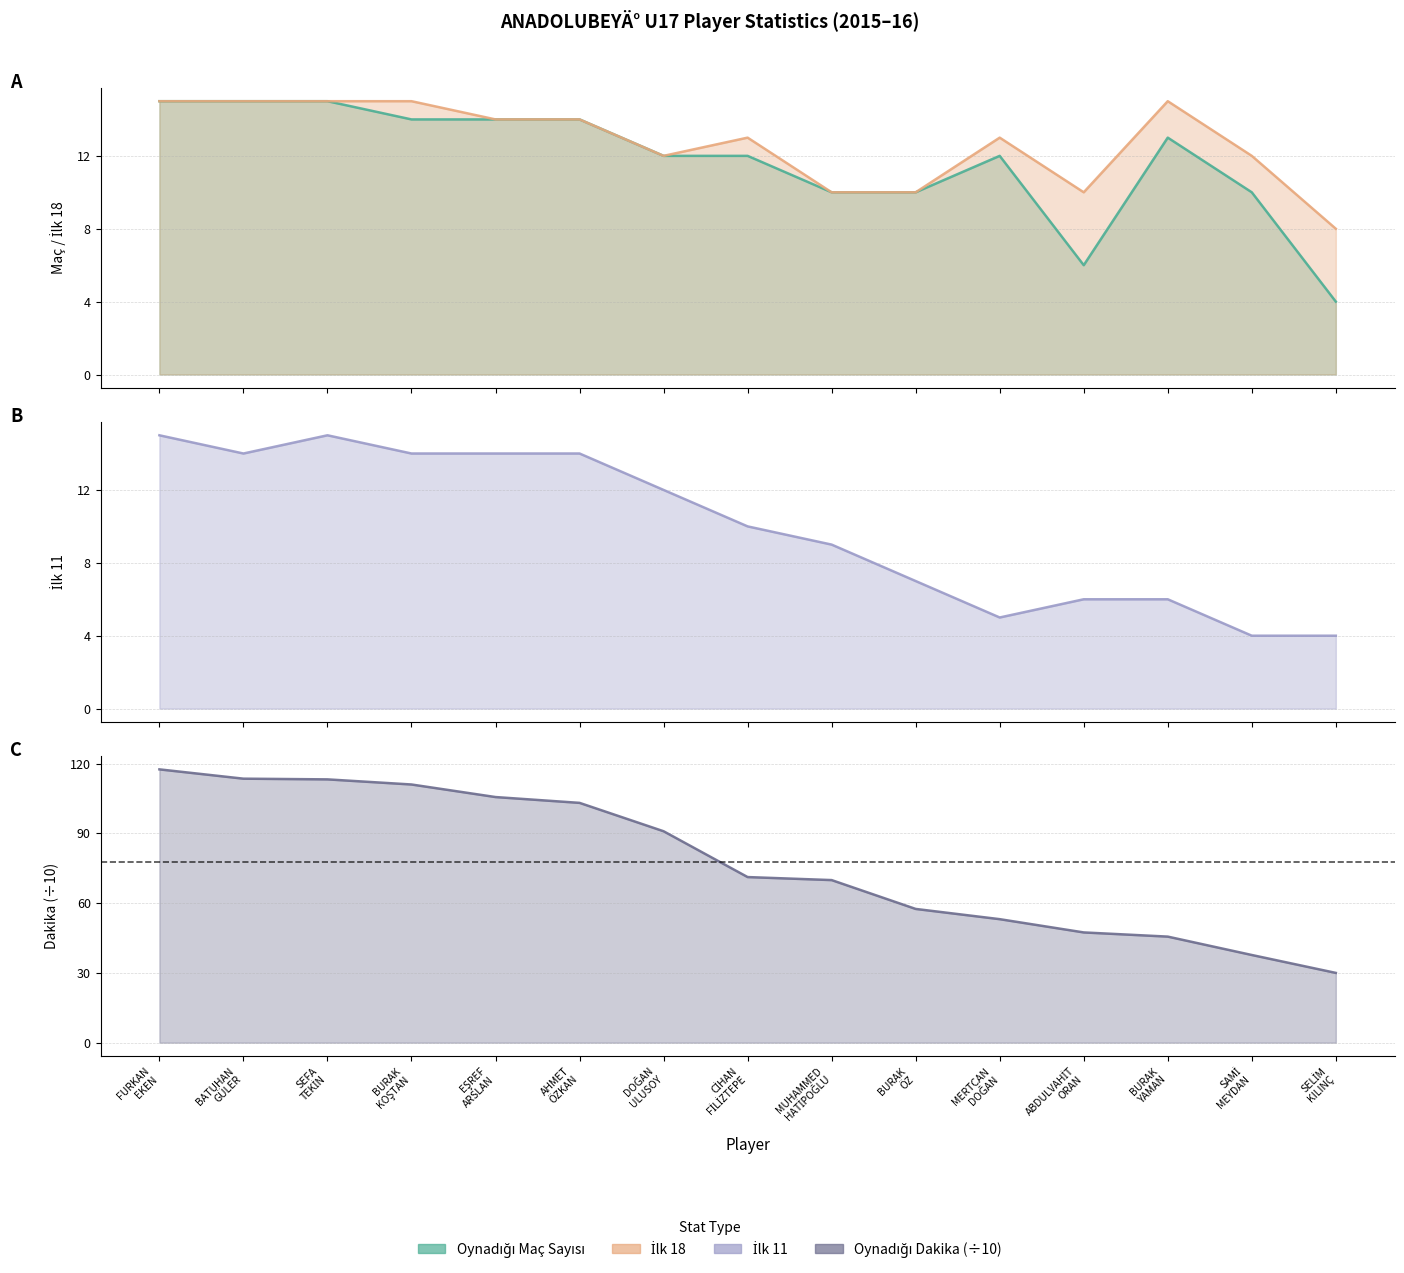

Between BURAK KOŞTAN and EŞREF ARSLAN, which series saw the biggest shift?

Oynadığı Dakika (x10)